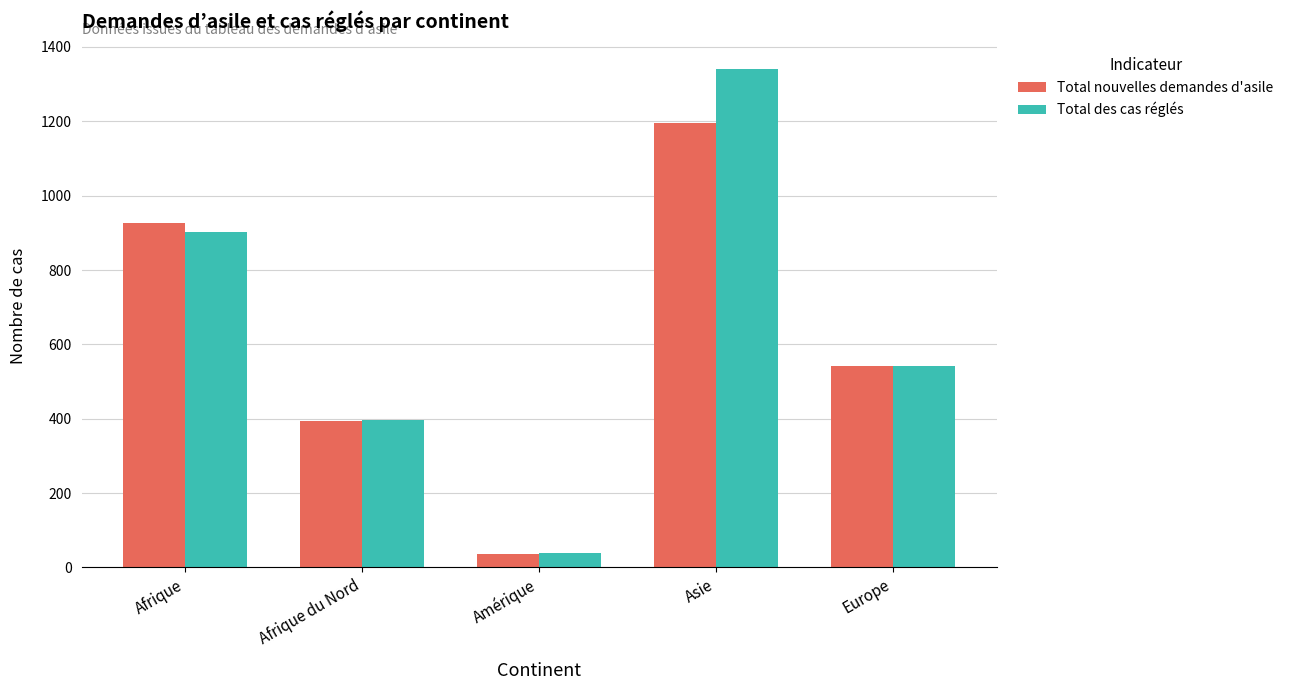

What is the value of the Total des cas réglés bar at the 5th from the left?

541